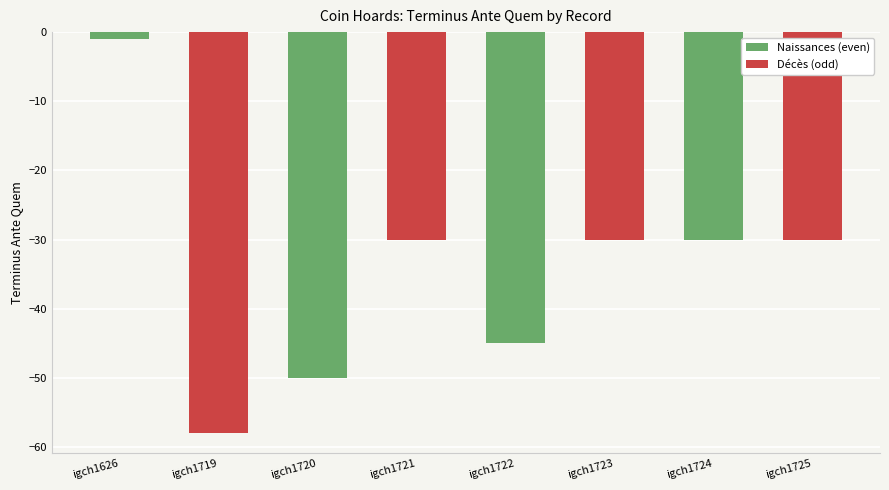

What is the spread (max minus min) of values at igch1720?

20